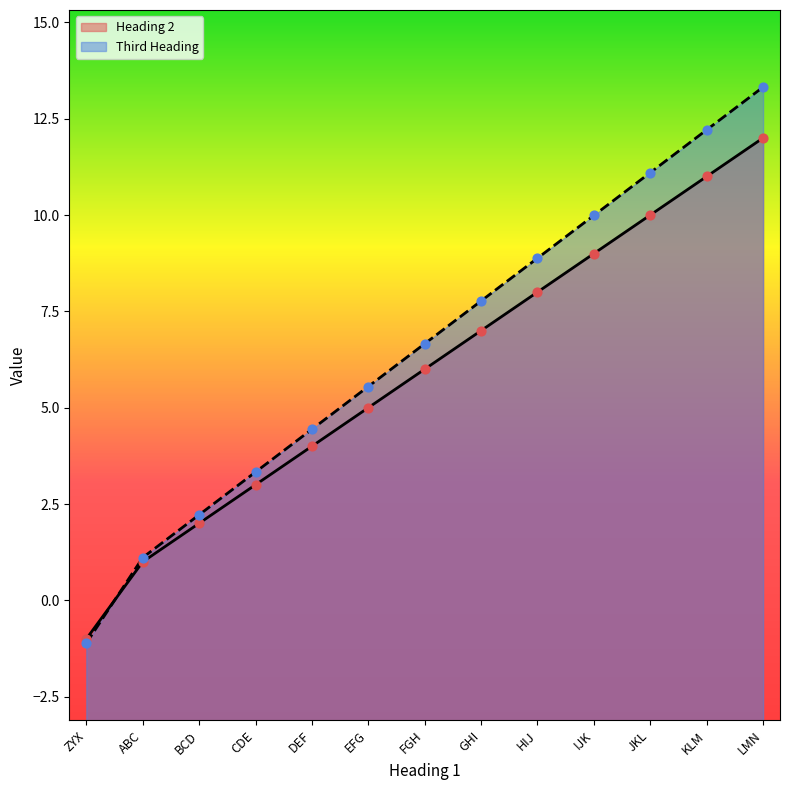

What are all the series names shown in the legend?

Heading 2, Third Heading